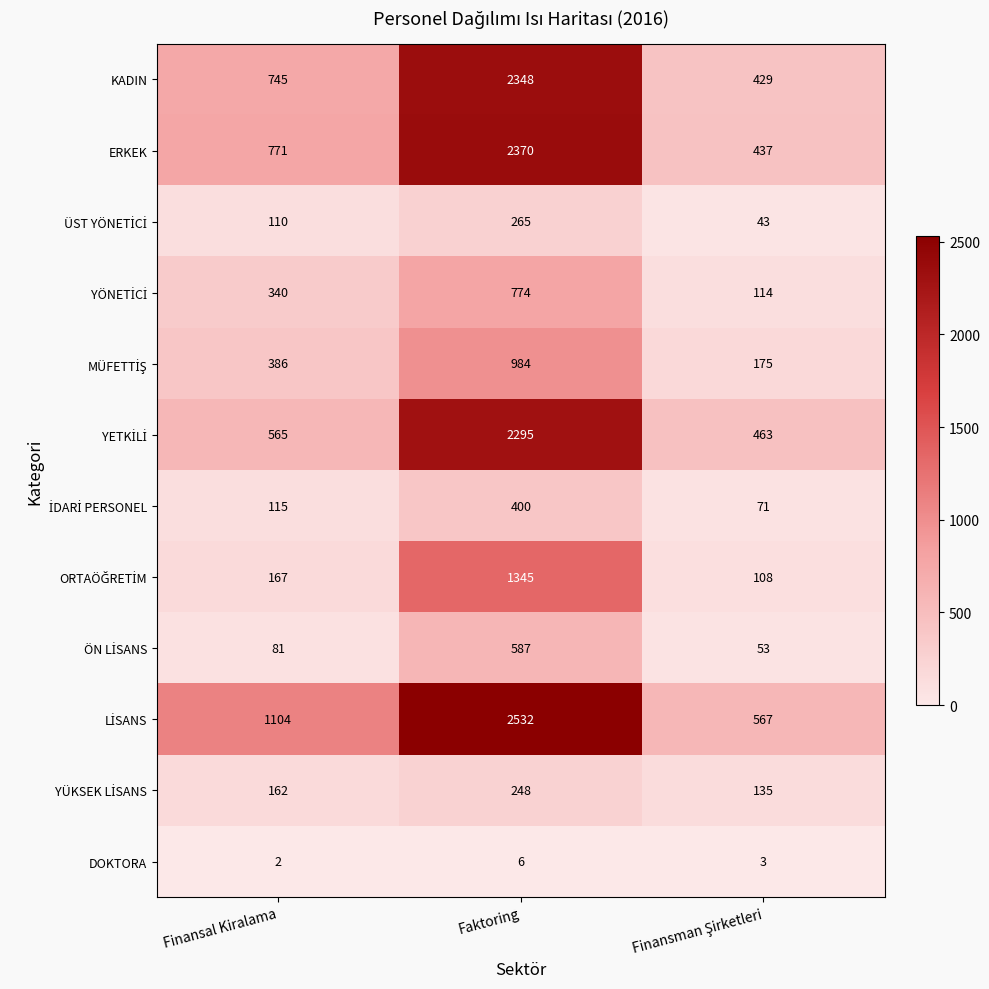

Where is KADIN nearest to the value 1388?

Finansal Kiralama